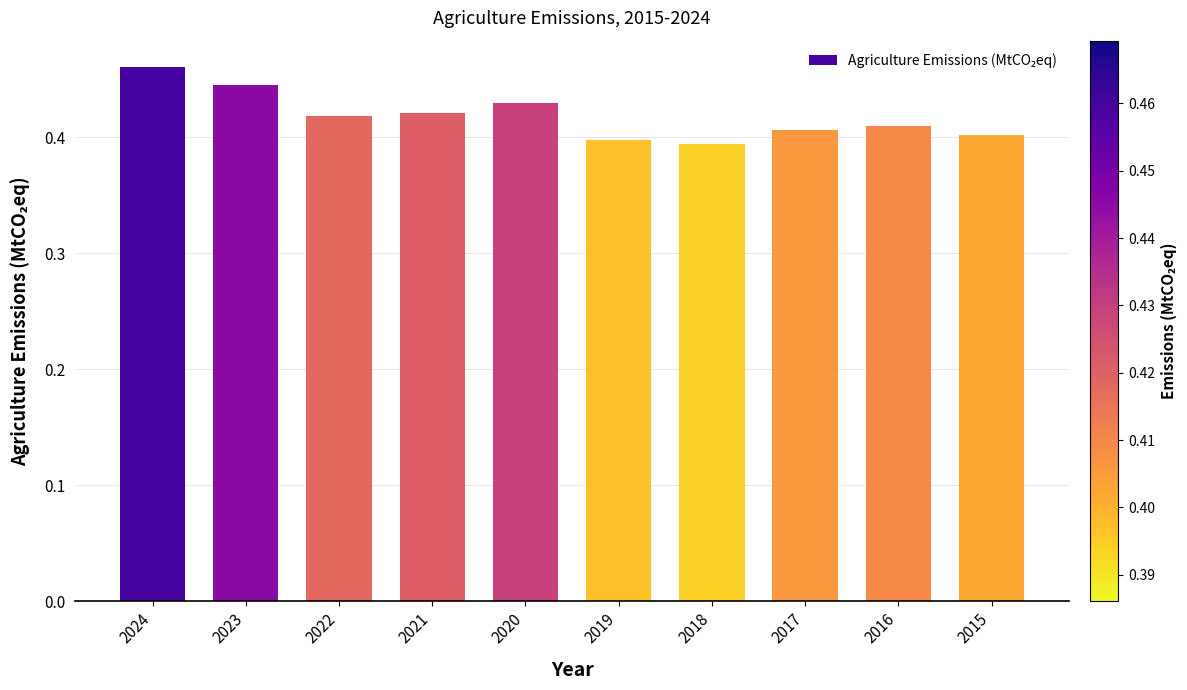

How many data points does each series have?

10